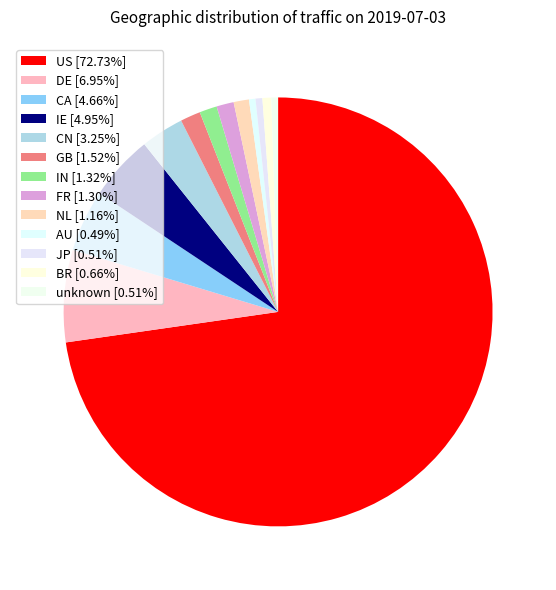

To the nearest percent, what is the difference between the CA and BR slice percentages?

4%